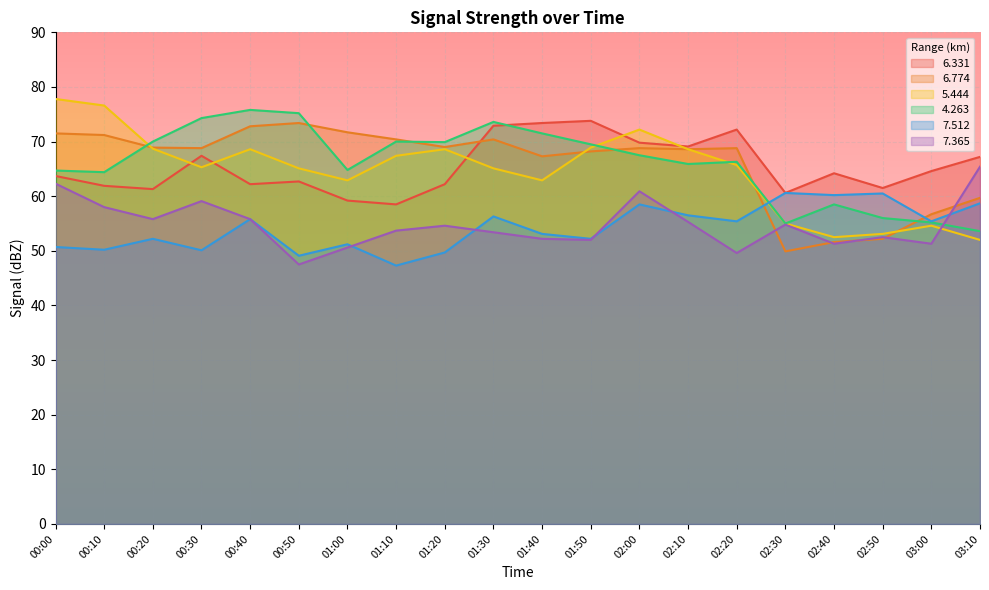

Which category has the highest value across all series?

00:00